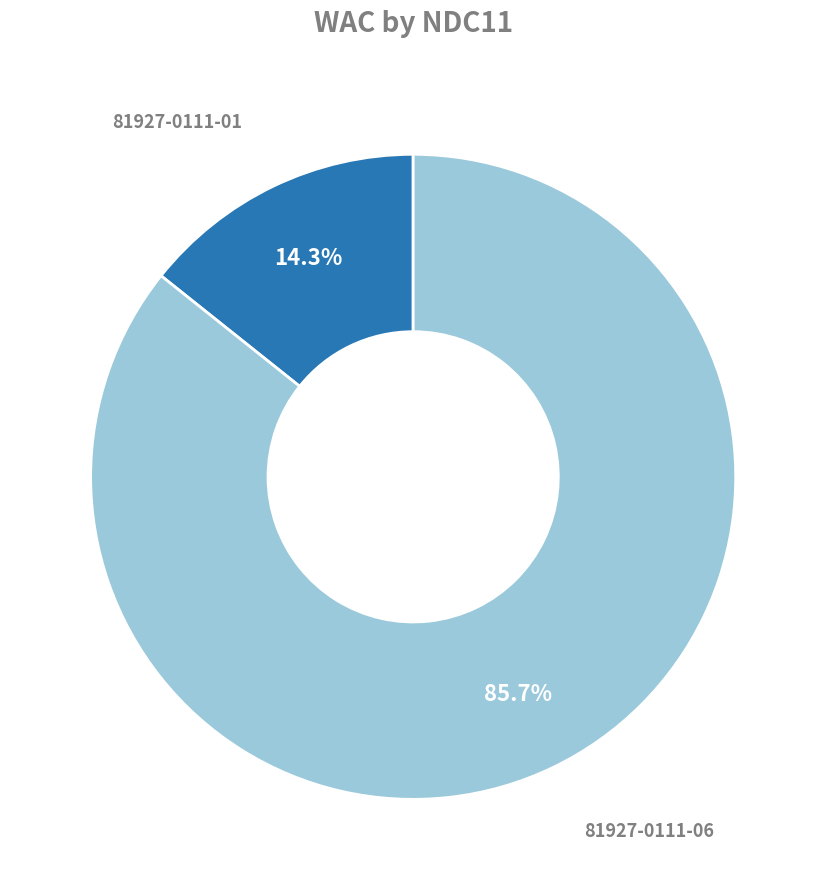

Is there a majority slice in this chart?

Yes